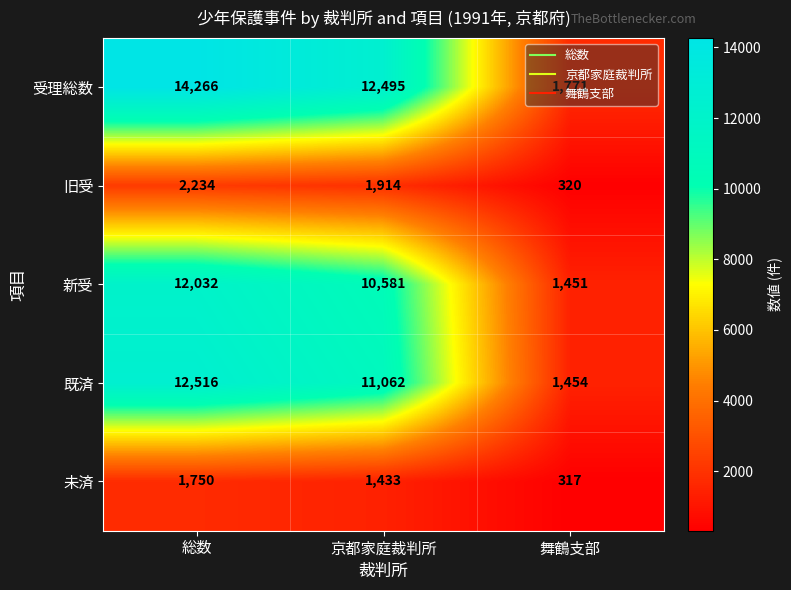

Which series changed the most between 京都家庭裁判所 and 舞鶴支部?

受理総数